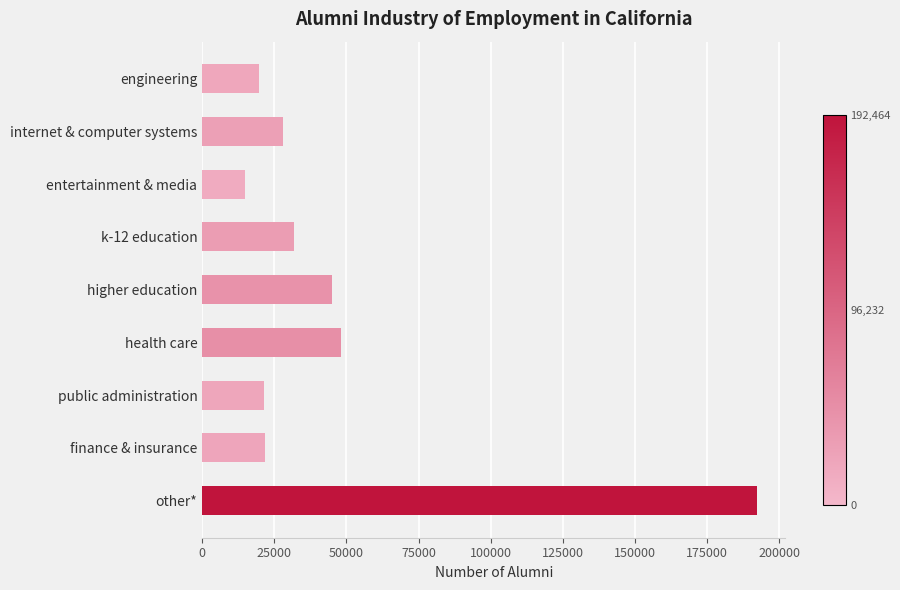

The chart shows a value of 21816 at finance & insurance. True or false?

True